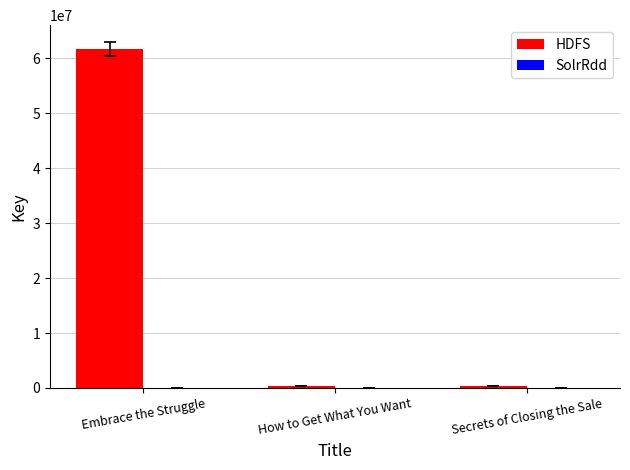

Between Embrace the Struggle and Secrets of Closing the Sale, which series saw the biggest shift?

HDFS